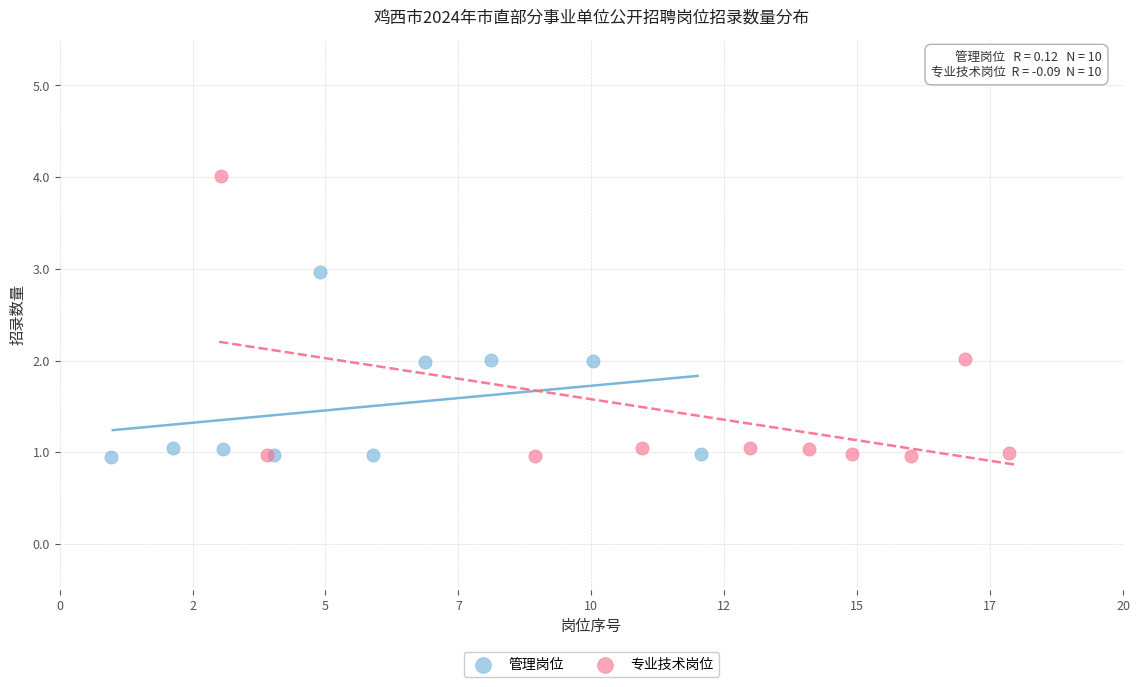

Which series has the largest Y range (max minus min)?

专业技术岗位